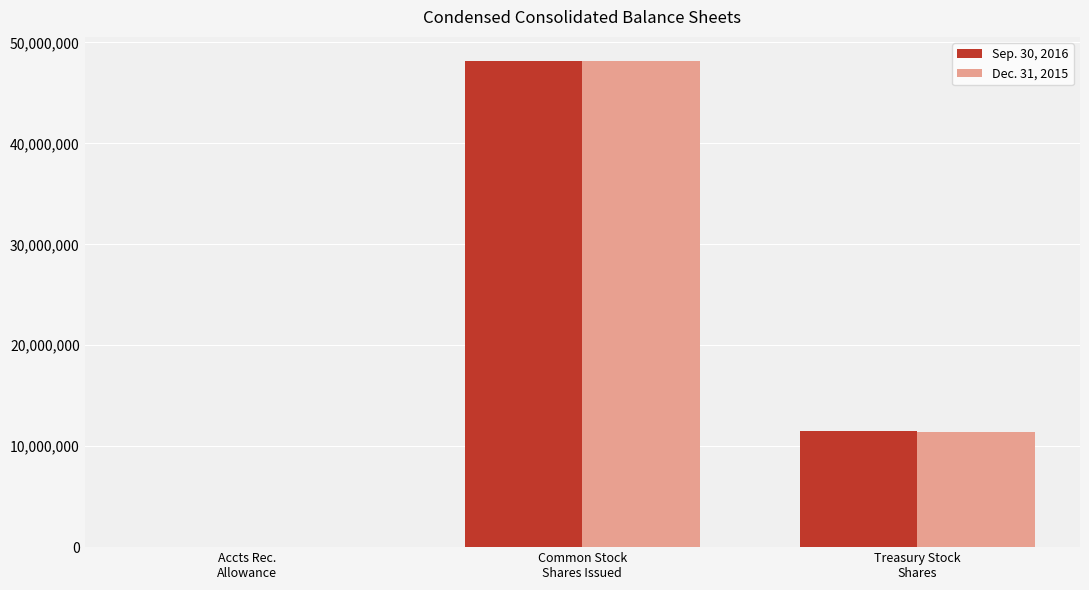

What is the maximum value shown in the chart?

48147969